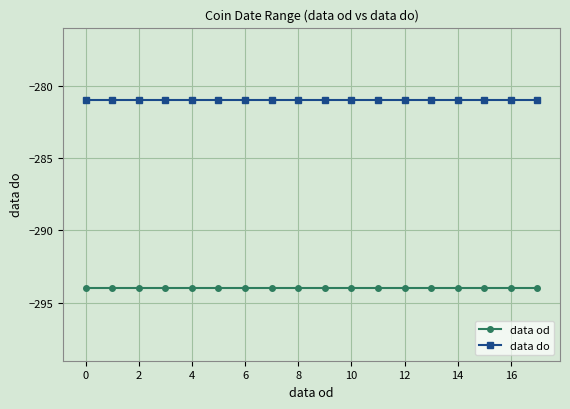

What are all the series names shown in the legend?

data od, data do